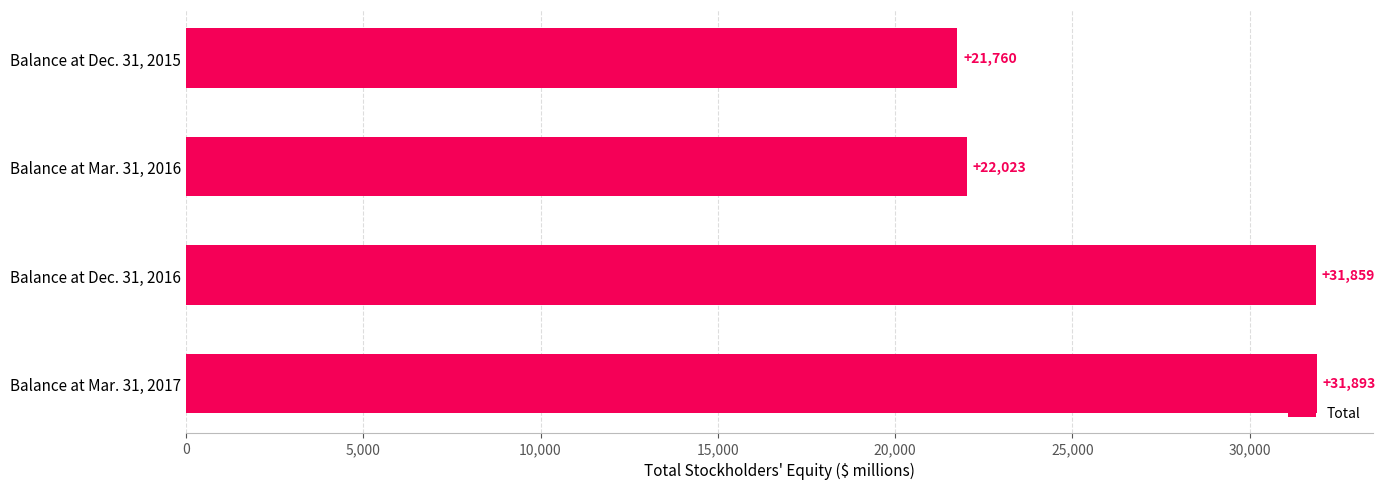

Reading top to bottom, what are all the values shown in this chart?

Balance at Dec. 31, 2015=21760	Balance at Mar. 31, 2016=22023	Balance at Dec. 31, 2016=31859	Balance at Mar. 31, 2017=31893